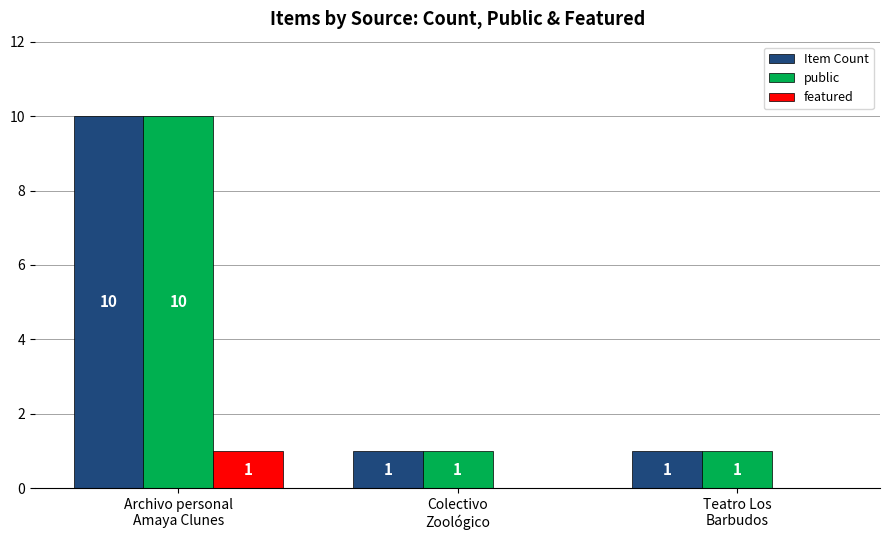

How many categories are shown in the chart?

3